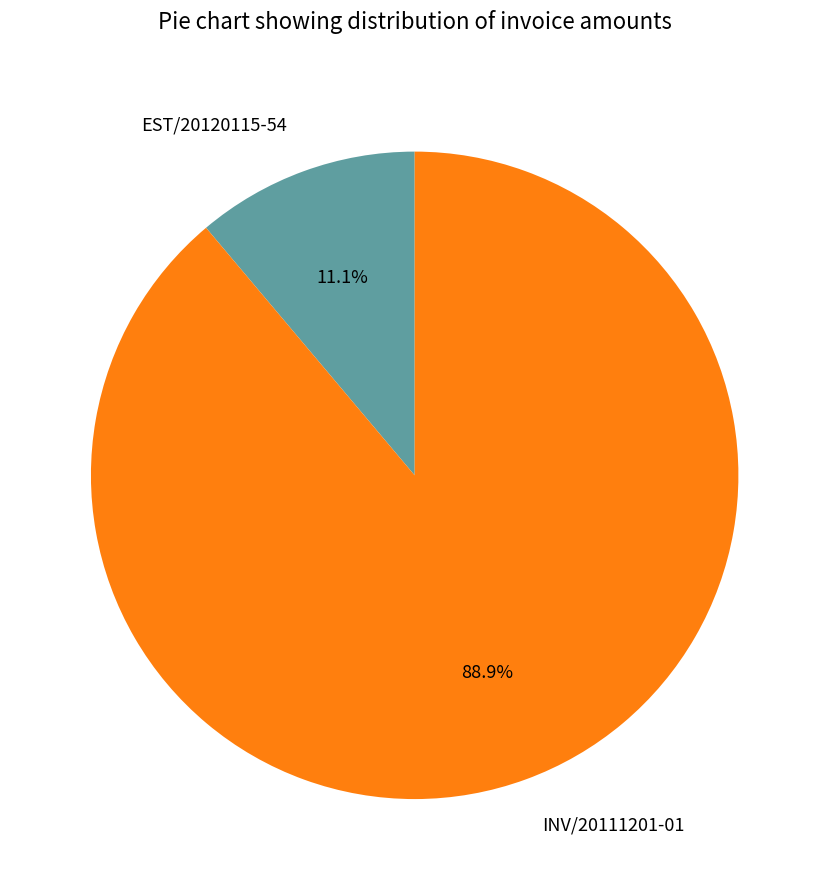

What is the largest slice in the pie chart?

INV/20111201-01